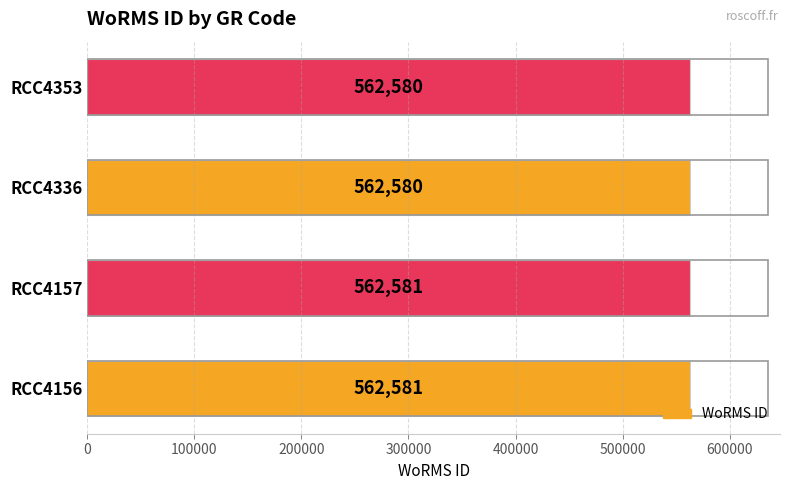

Does the chart contain stacked bars?

No